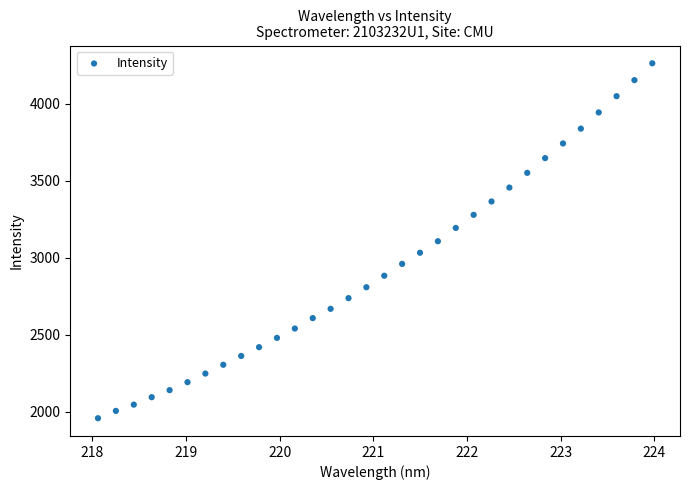

What is the range of X values (max minus min)?

5.9